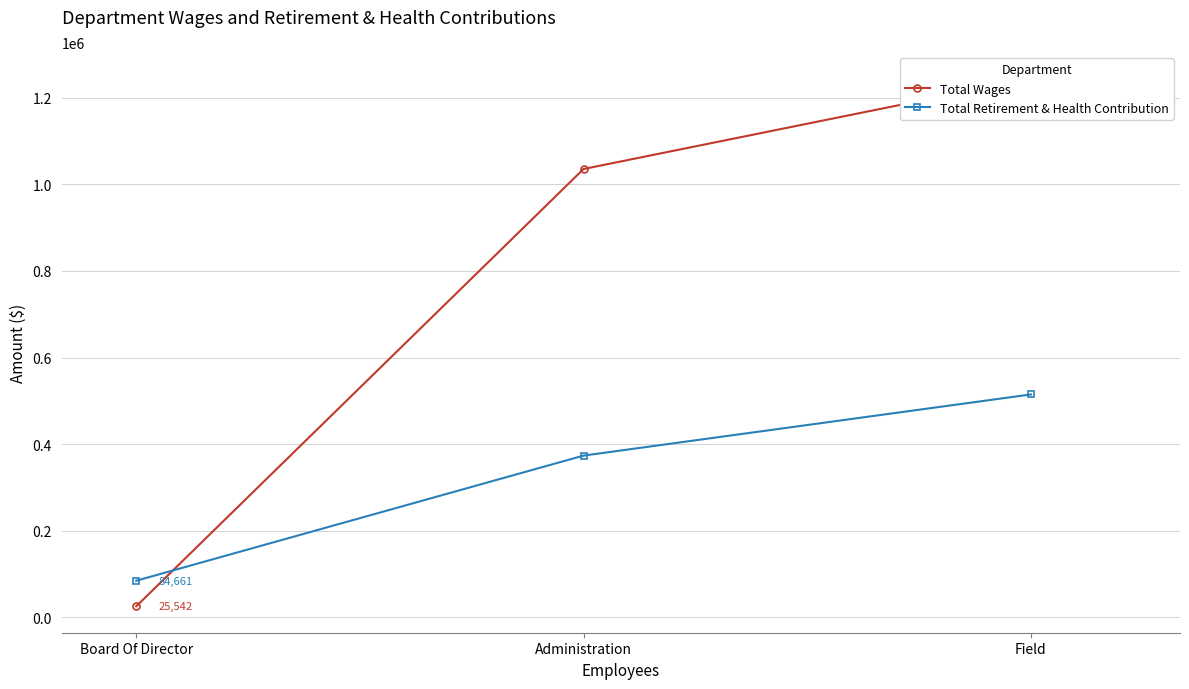

What is the minimum value shown in the chart?

25542